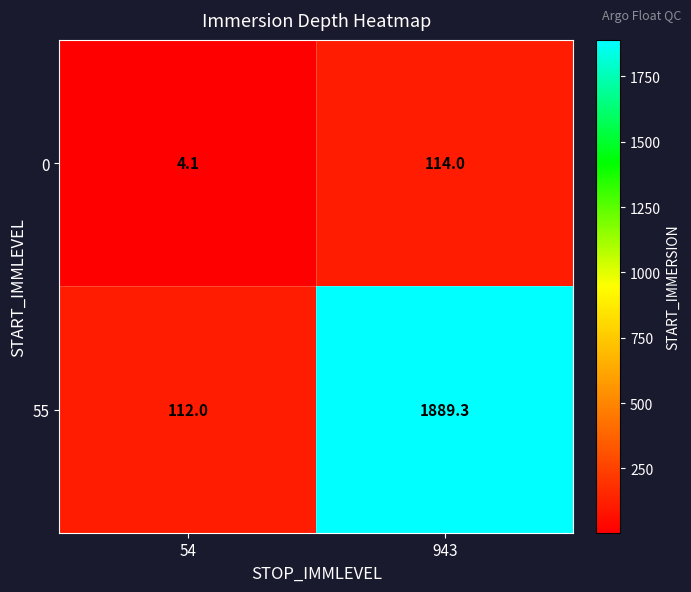

Which label corresponds to the largest value in the chart?

943